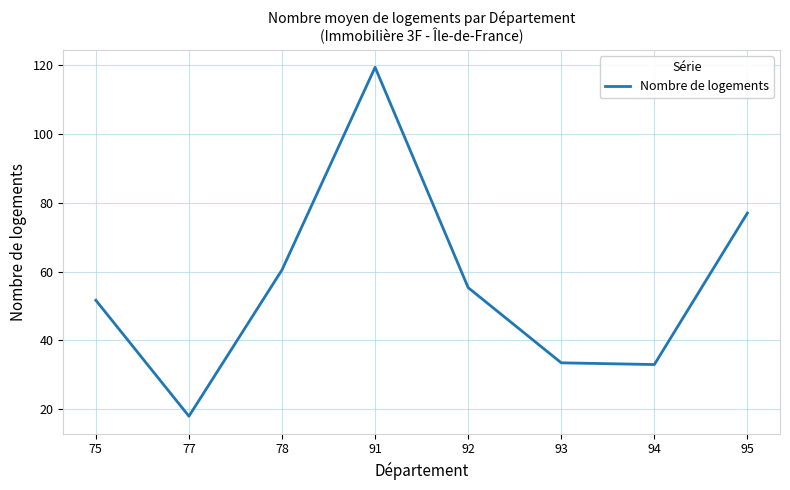

What is the sum of all values?

448.3